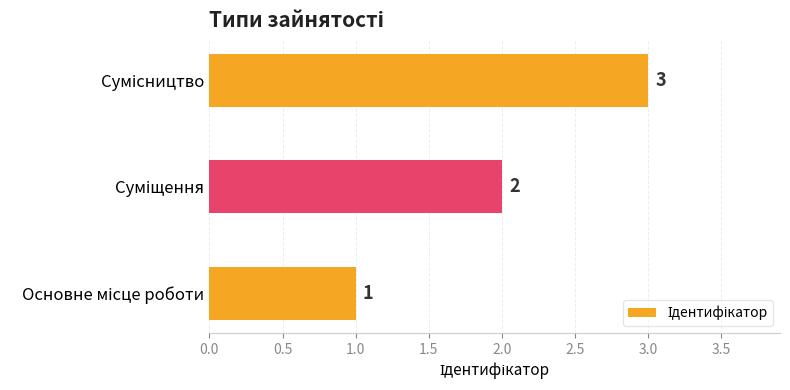

What is the greatest value displayed?

3